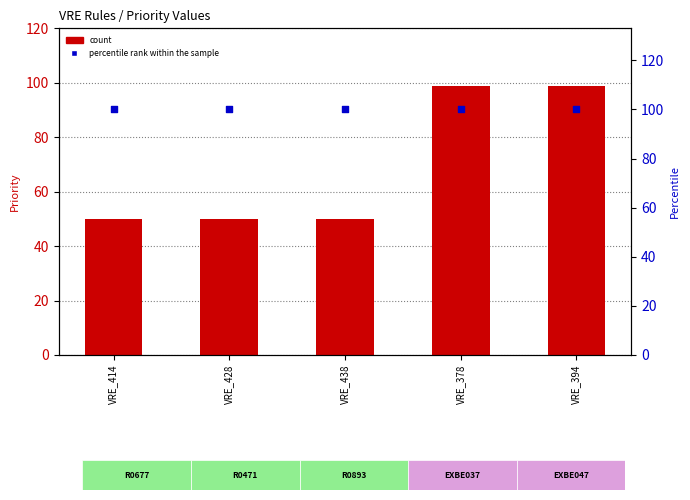

Which series has the widest spread of Y values?

count